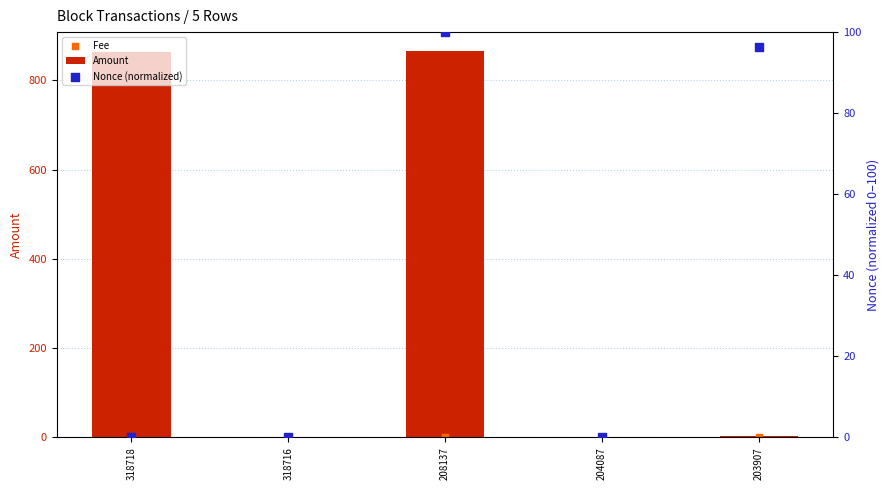

Is the value of Amount at 318718 greater than the value of Fee at 203907?

Yes